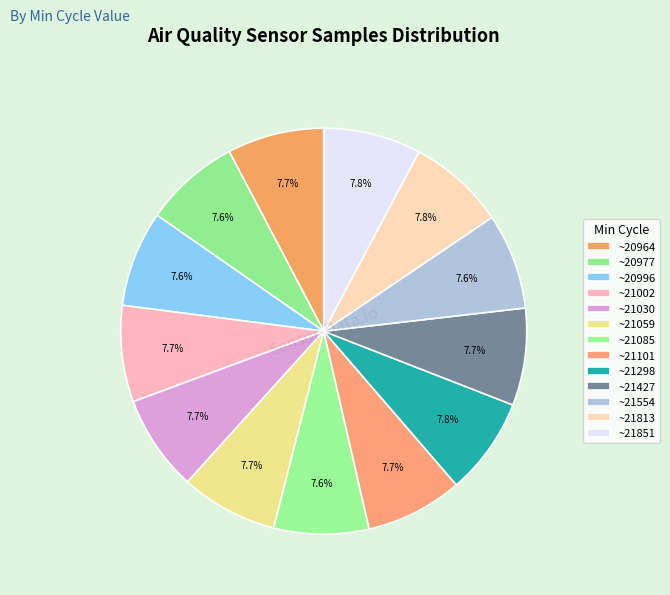

How many segments does this pie chart have?

13